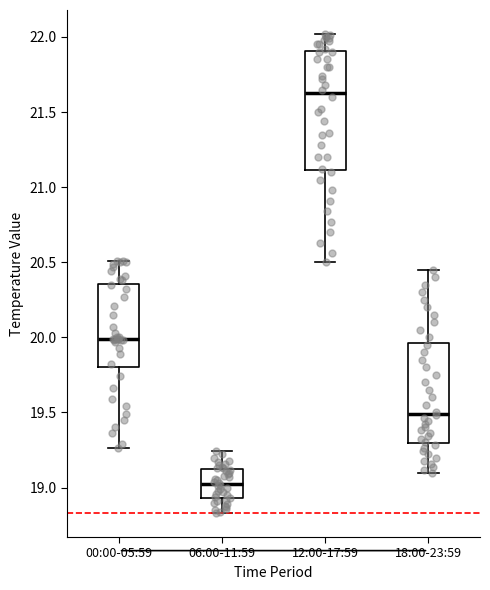

Reading left to right, transcribe this box plot: for each box, give where its median line is, the range the box spans, and where its two whiskers end, as read against the y-axis. The values are not printed on the chart, so give them approximately, as read against the axis.

00:00-05:59: median 20.00, box 19.80 to 20.35, whiskers 19.25 to 20.50
06:00-11:59: median 19.05, box 18.95 to 19.10, whiskers 18.85 to 19.25
12:00-17:59: median 21.65, box 21.10 to 21.90, whiskers 20.50 to 22.00
18:00-23:59: median 19.50, box 19.30 to 19.95, whiskers 19.10 to 20.45